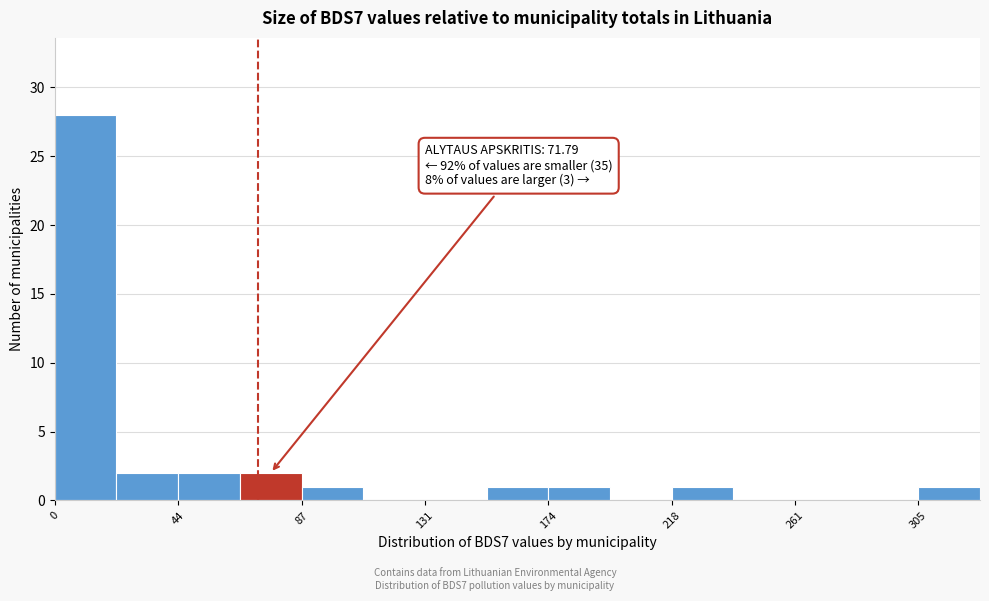

Over which range of the x-axis is the bar tallest?

0 to 20